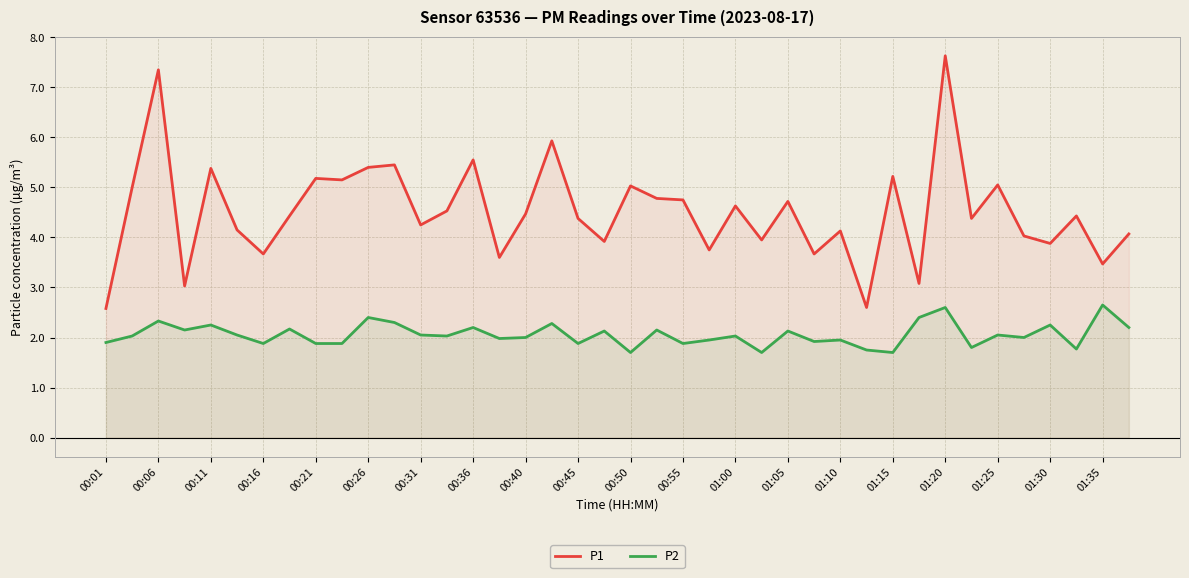

At how many categories does at least one series exceed 6?

2